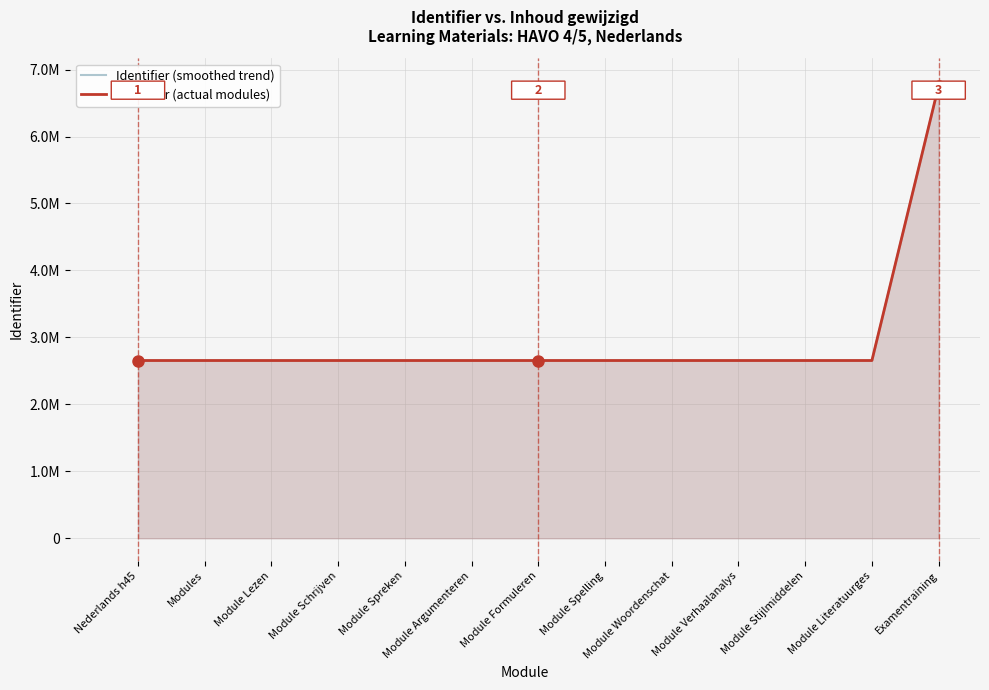

What are all the series names shown in the legend?

Identifier (smoothed trend), Identifier (actual modules)